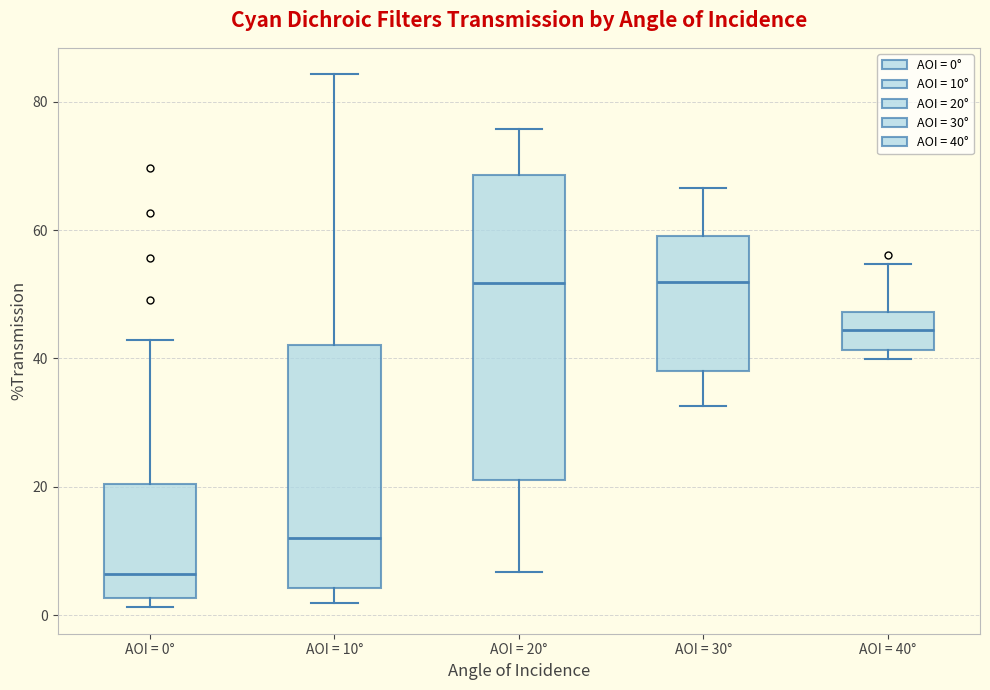

Which box's median line is the lowest?

AOI = 0°